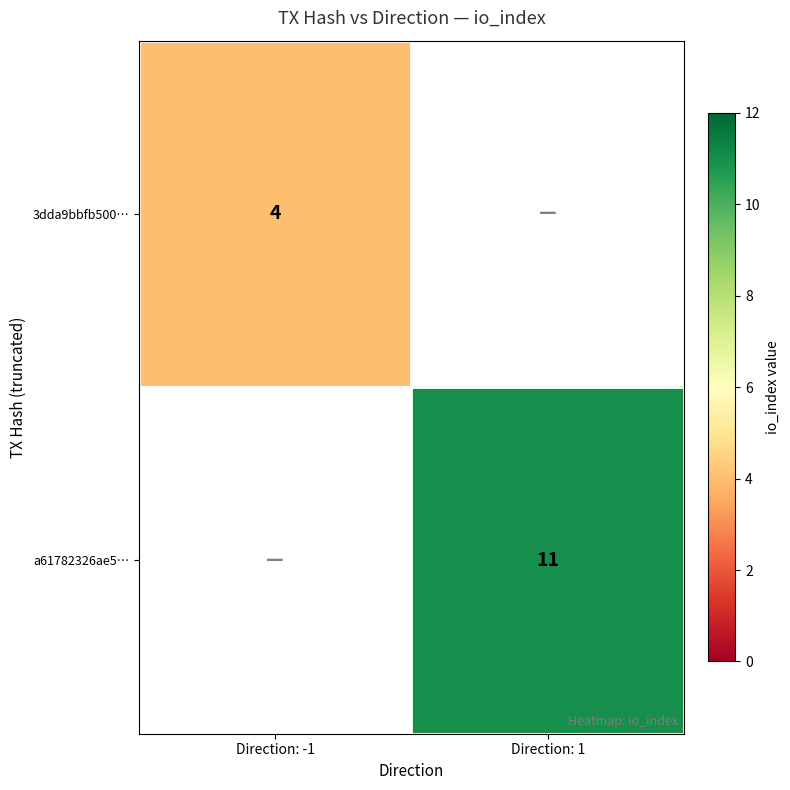

Is it true that a61782326ae5… equals 11 at Direction: 1?

True